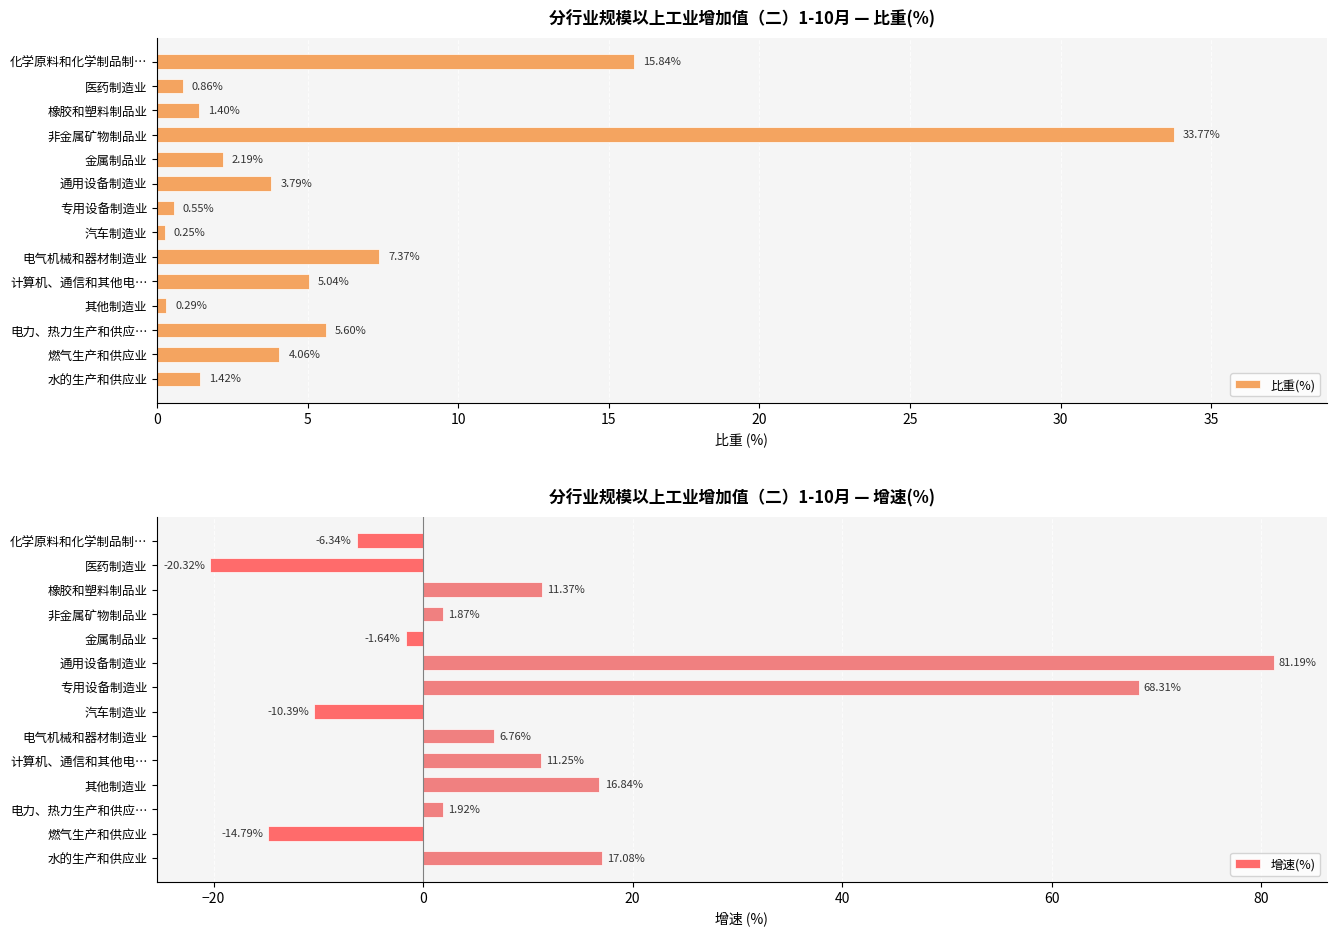

Where is 比重(%) nearest to the value 17?

化学原料和化学制品制…